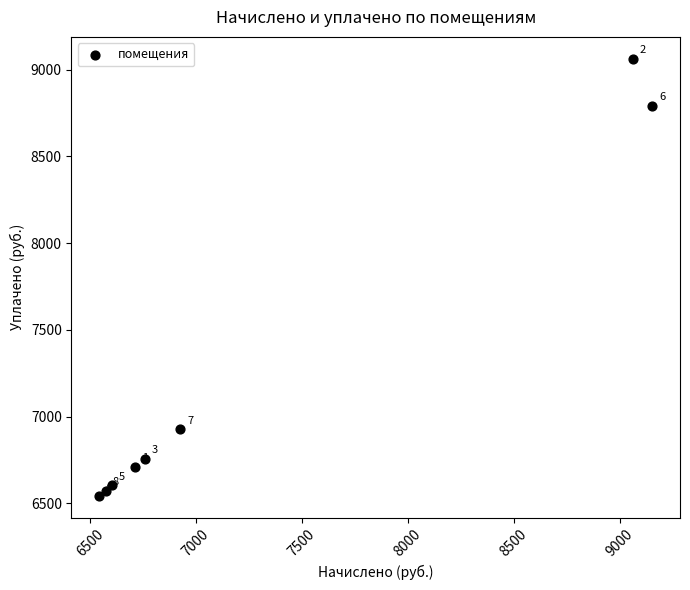

What Y value in the scatter plot is closest to 7802?

6927.4